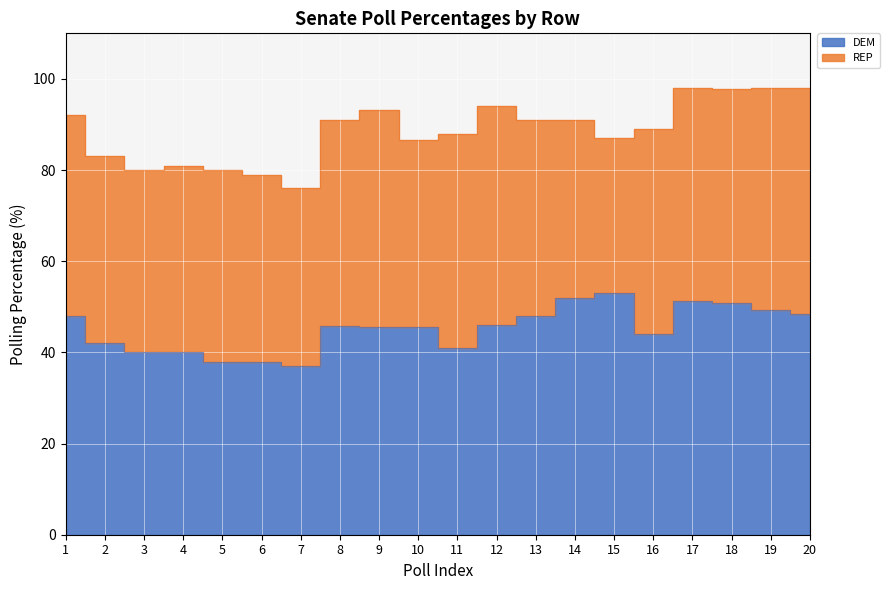

What is the sum of the values at 8 and 6?

83.8